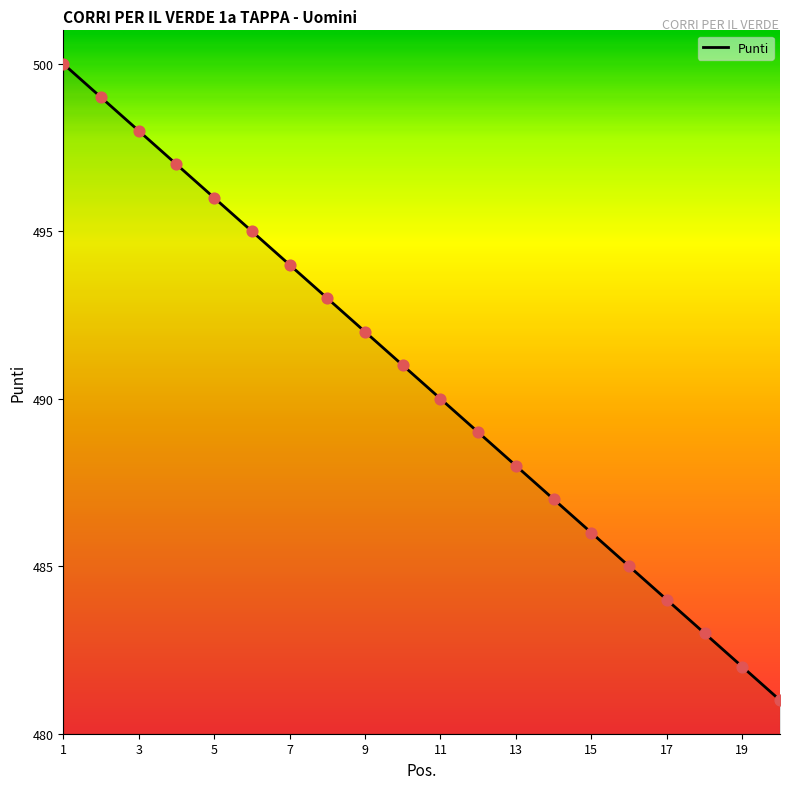

What is the greatest value displayed?

500